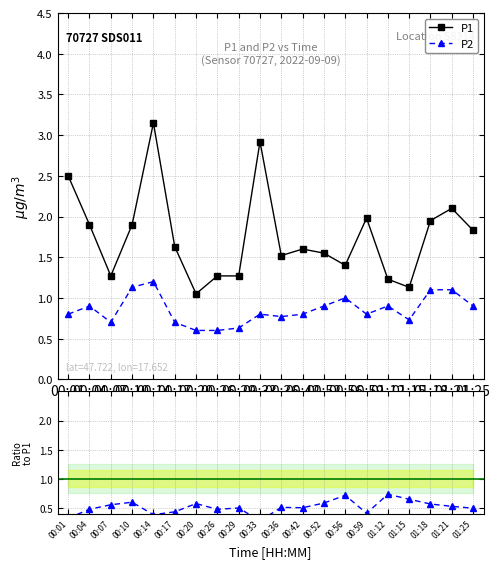

Which label corresponds to the smallest value in the chart?

00:33